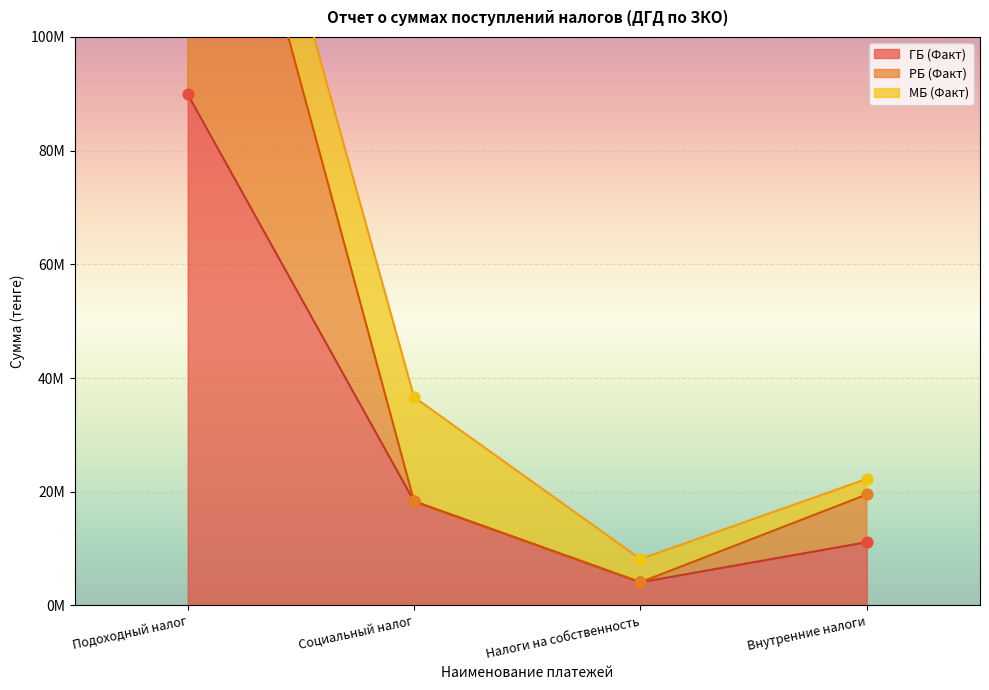

Which series reaches the minimum Y coordinate?

ГБ (Факт)